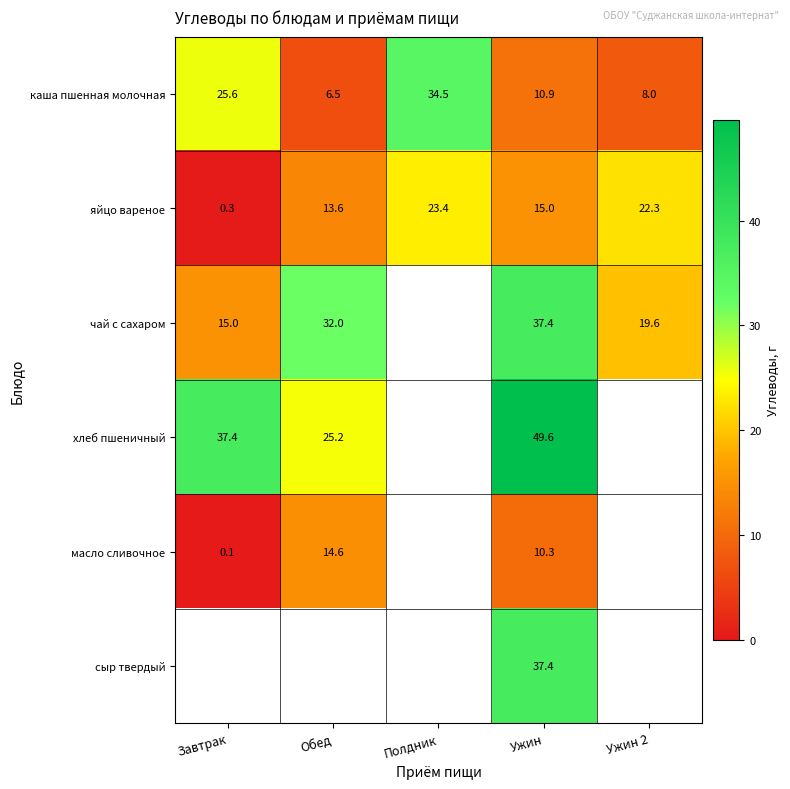

Which has a higher value, Ужин 2 or Завтрак?

Завтрак